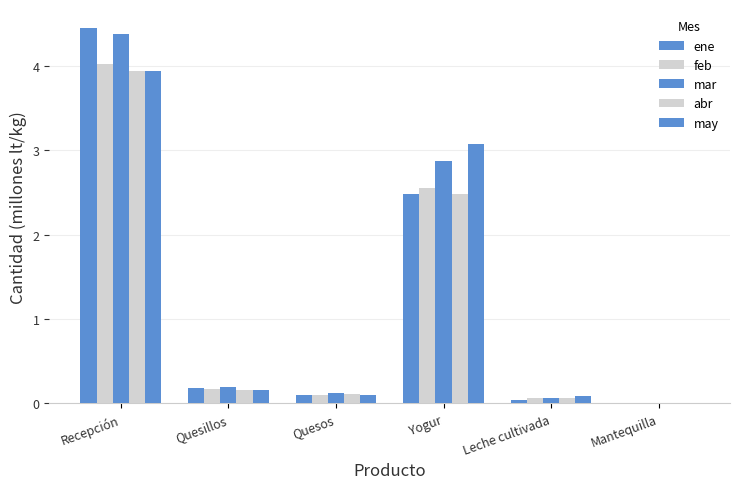

The value of feb at Recepción is 5.4. True or false?

False